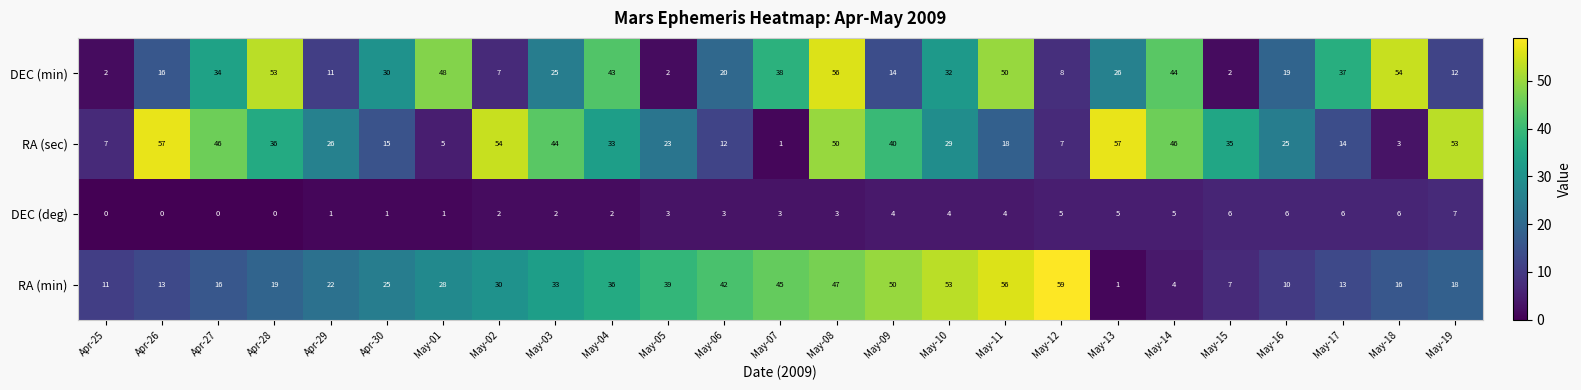

Which series has the largest total across all categories?

RA (sec)